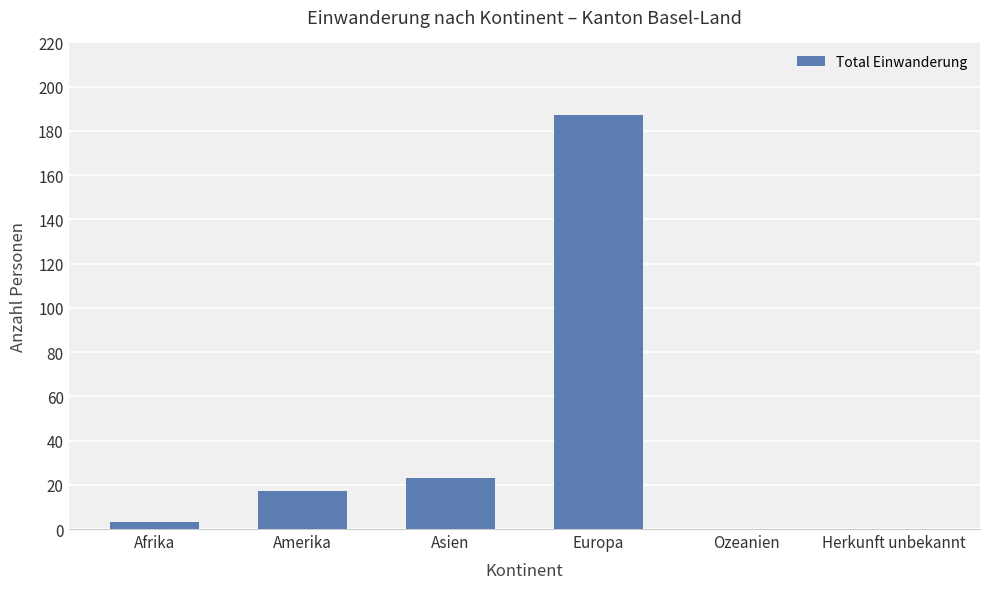

Which category has the highest value across all series?

Europa